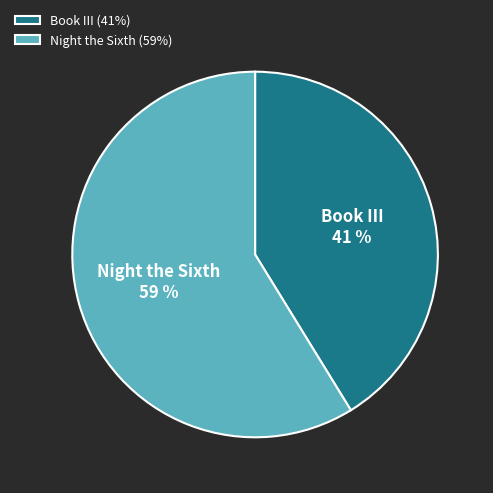

Which has a higher value, Book III or Night the Sixth?

Night the Sixth